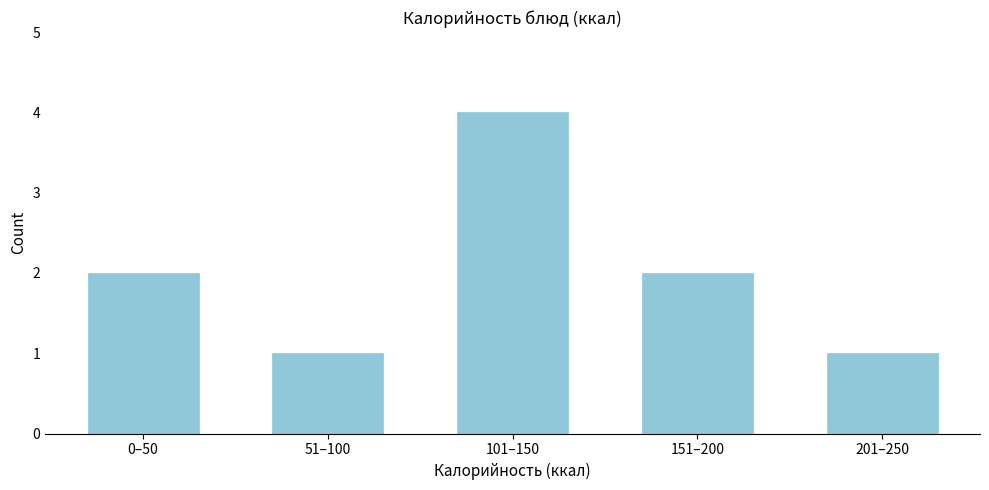

Reading left to right, extract all data points from this chart.

0–50=2	51–100=1	101–150=4	151–200=2	201–250=1